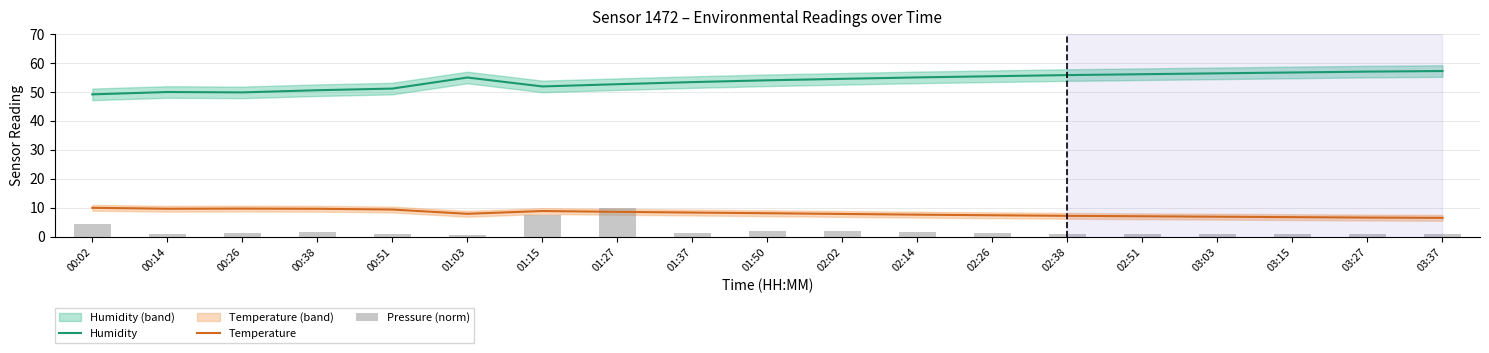

Reading right to left, list all the values displayed in this chart.

Humidity: 57.2	57.0	56.7	56.4	56.1	55.8	55.4	55.0	54.5	54.0	53.4	52.6	51.9	55.0	51.1	50.6	49.8	50.0	49.1
Temperature: 6.5	6.6	6.8	6.9	7.0	7.2	7.4	7.6	7.8	8.1	8.3	8.6	8.9	7.9	9.4	9.6	9.7	9.7	10.0
Pressure (norm): 0.8	0.8	0.8	0.9	0.9	1.0	1.2	1.5	1.9	2.0	1.2	10.0	7.6	0.7	1.1	1.7	1.3	1.0	4.4